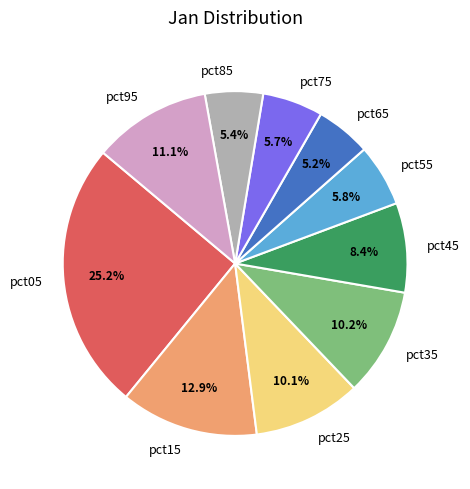

The pct15 slice represents 13% of the pie. True or false?

True